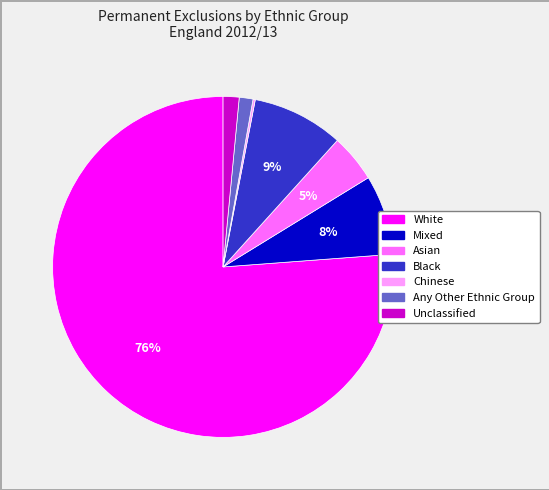

To the nearest percent, what is the average slice percentage?

14%